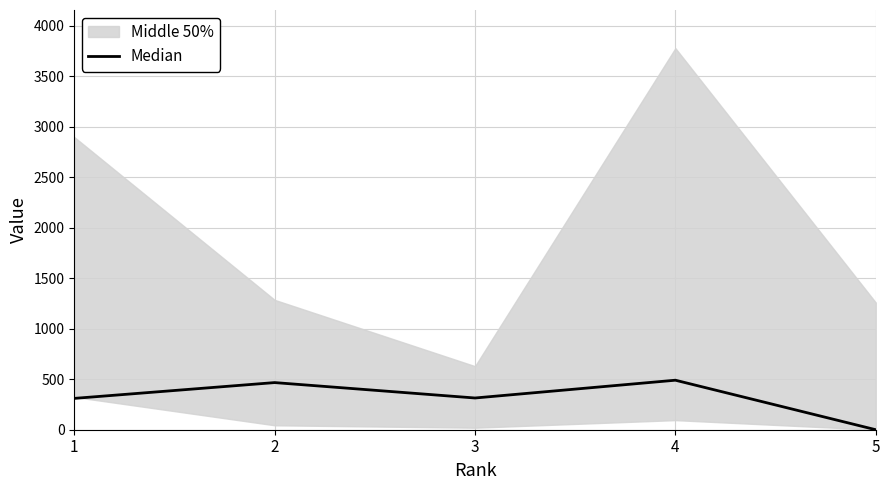

The value of Median at 5 is 0.0. True or false?

True